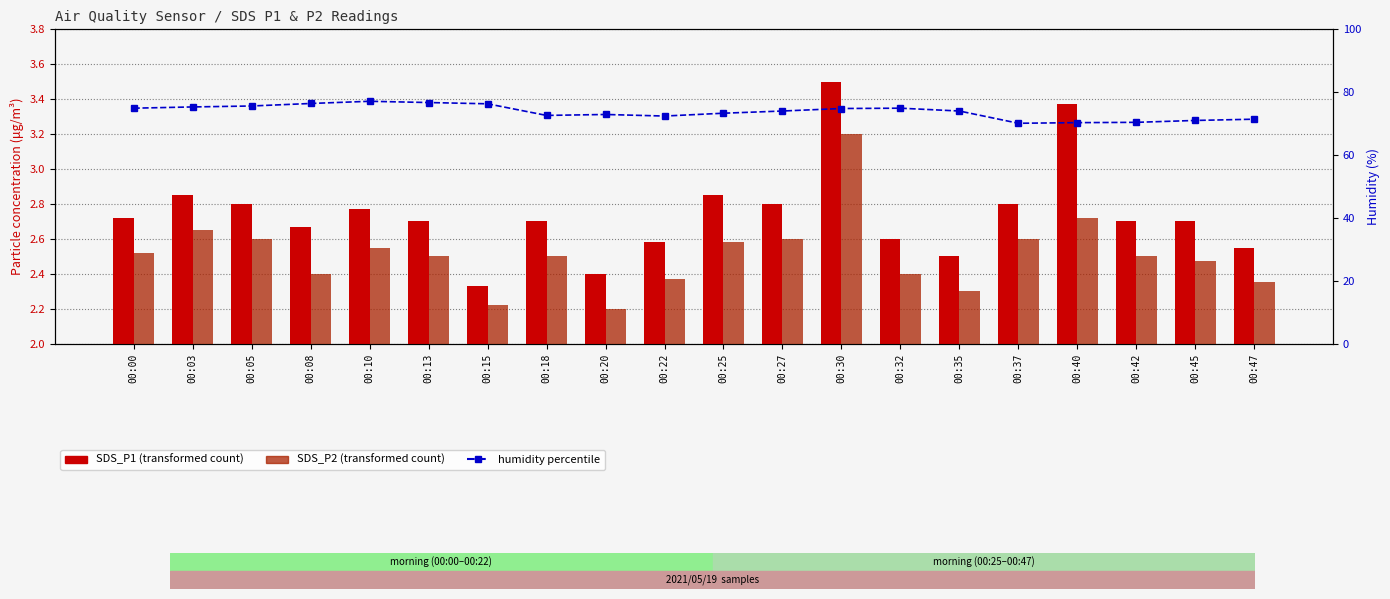

What is the maximum value for Humidity (percentile)?

77.1